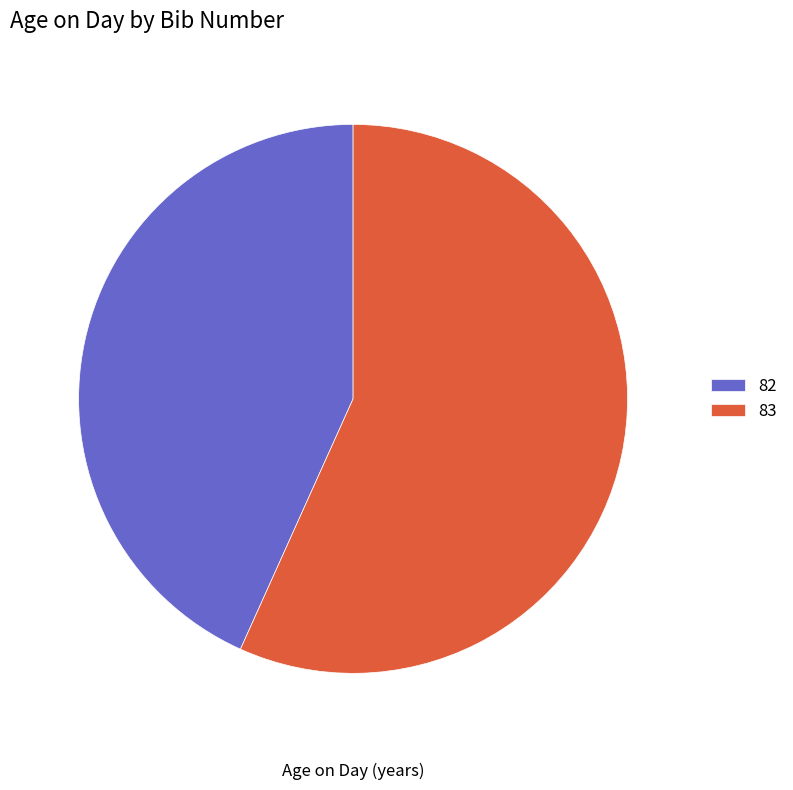

Which slice is the smallest?

82